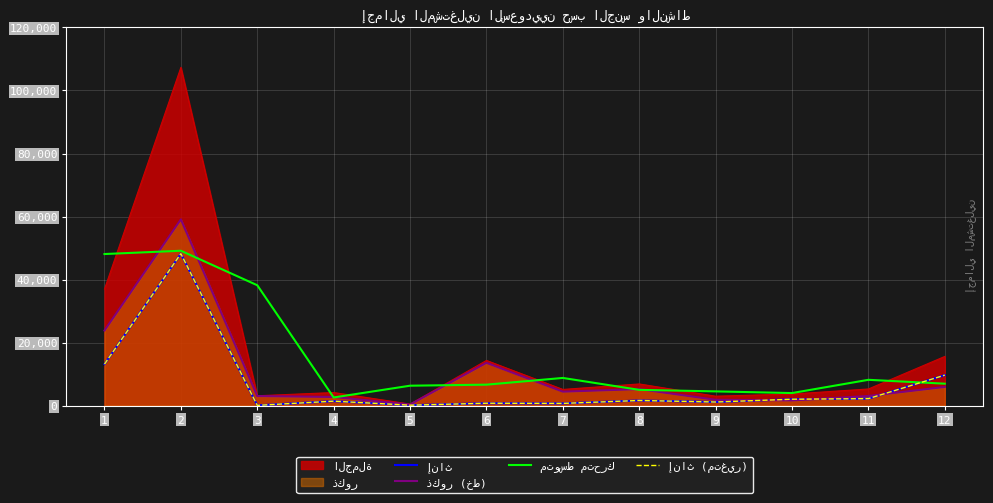

The value of إناث at 3 is 82.0. True or false?

True